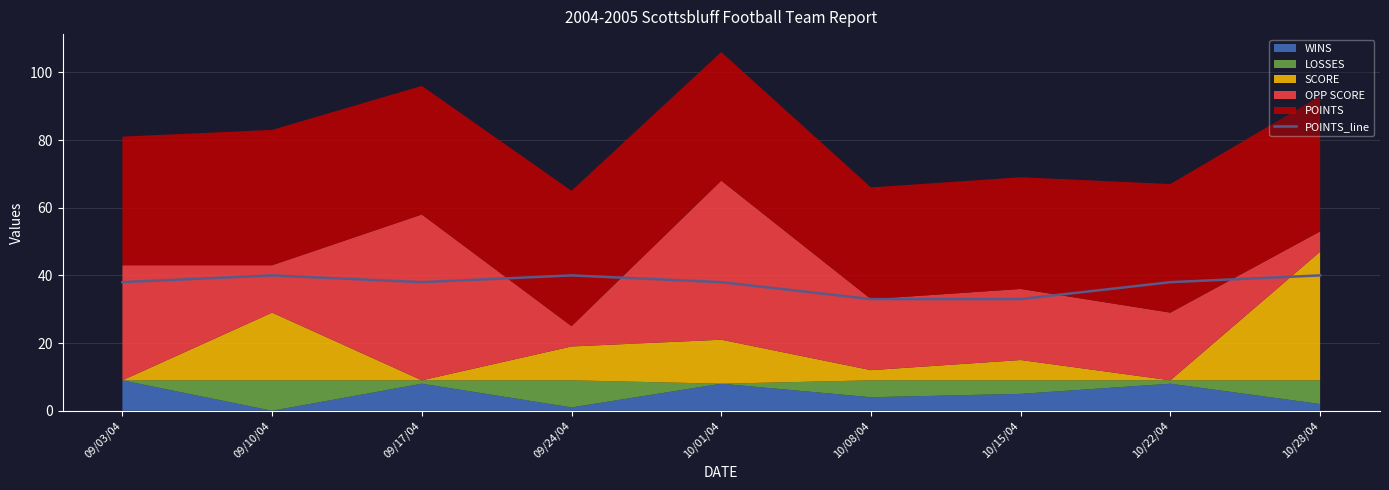

What is the maximum value shown in the chart?

40